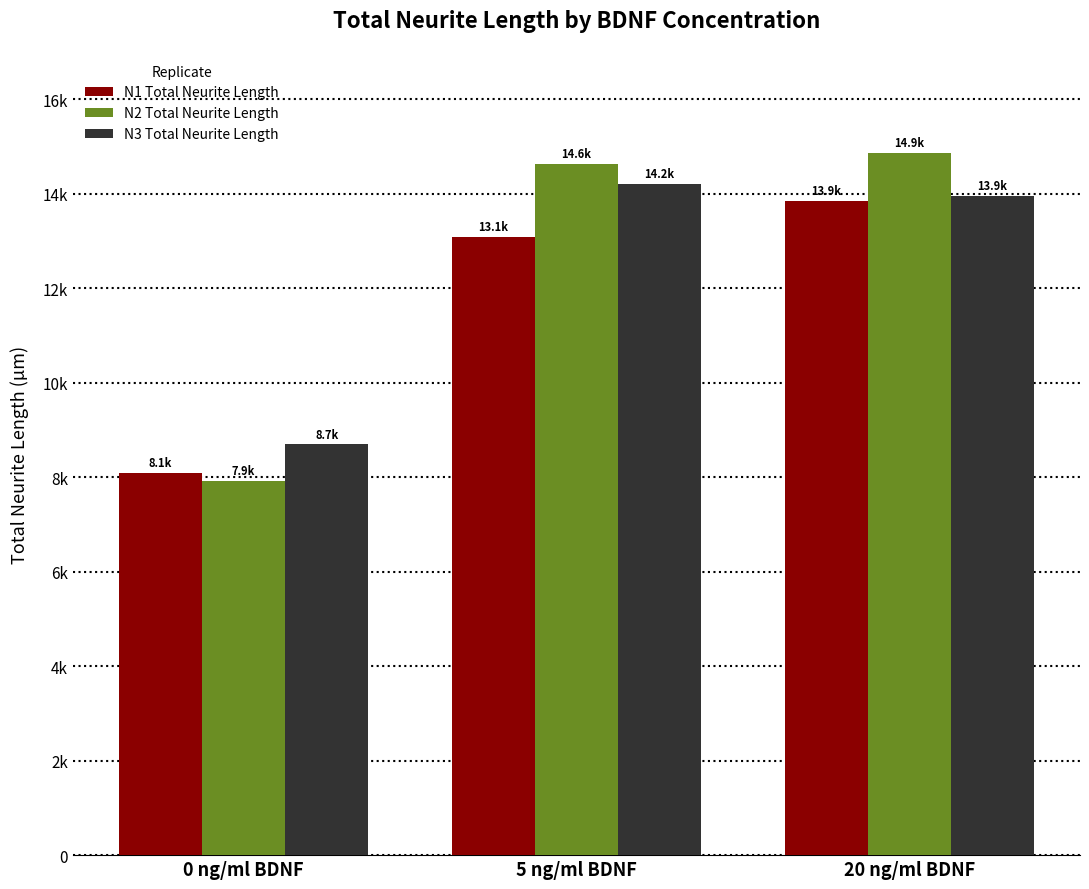

What is the difference between the maximum and minimum values in the N2 Total Neurite Length series?

6931.4